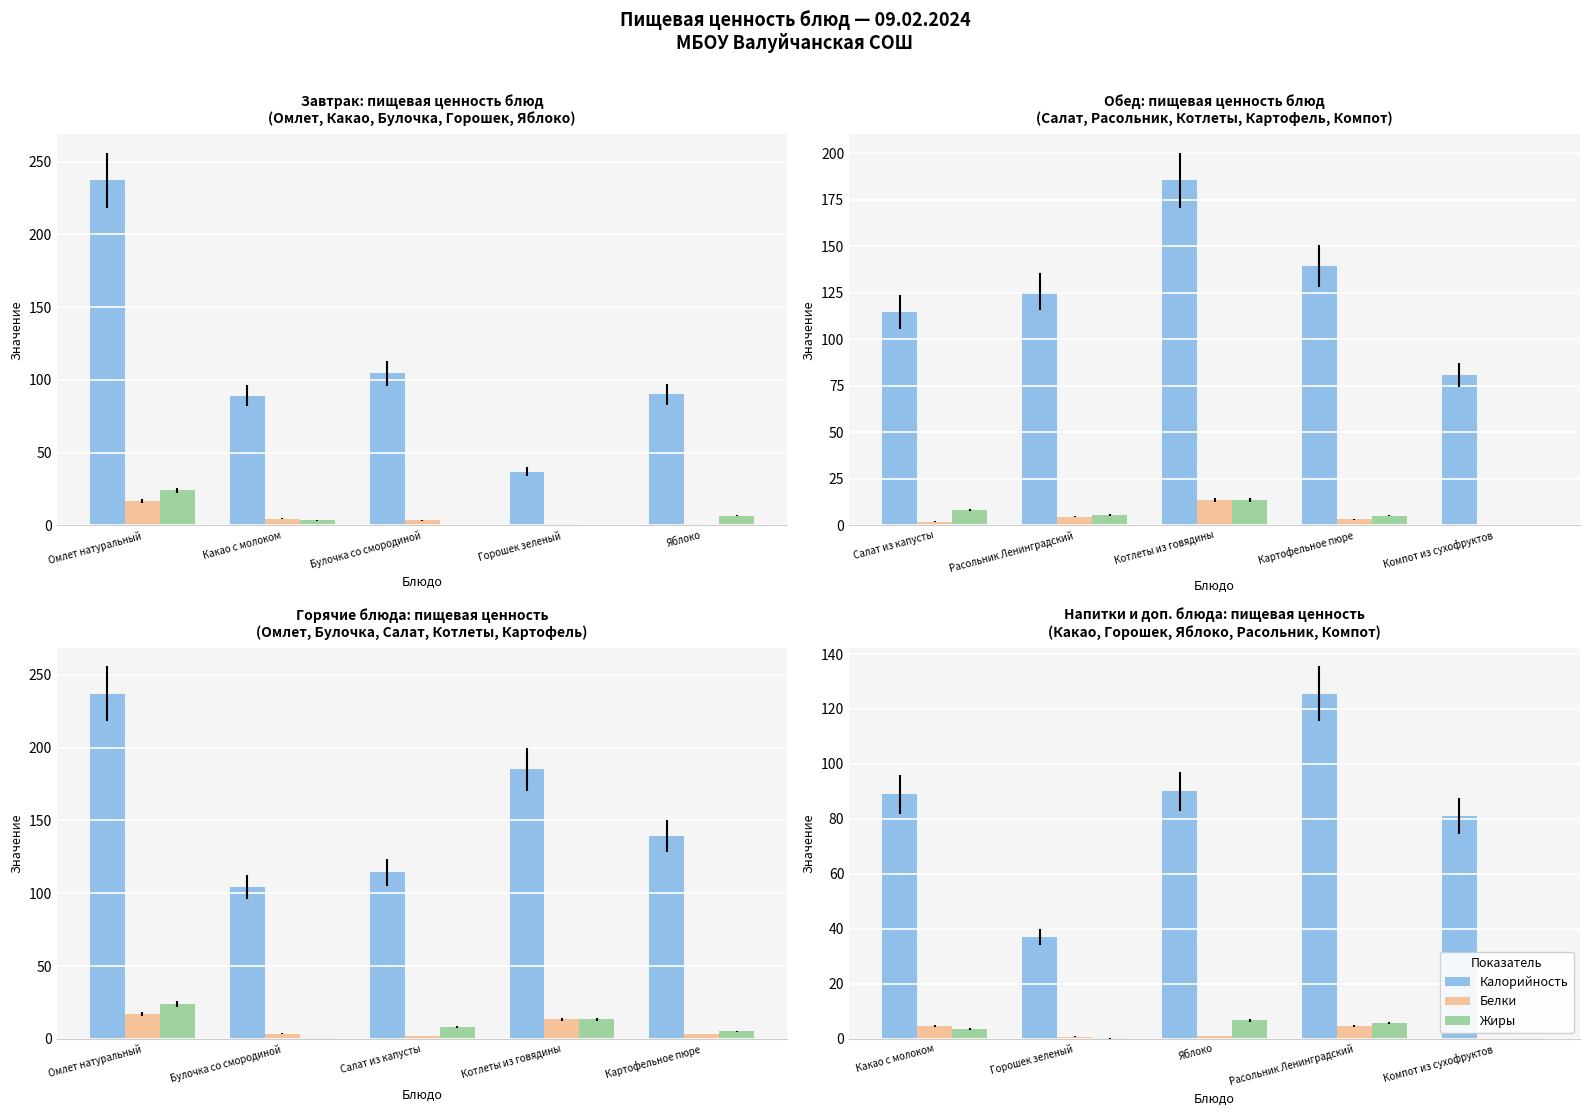

How many data points does each series have?

5